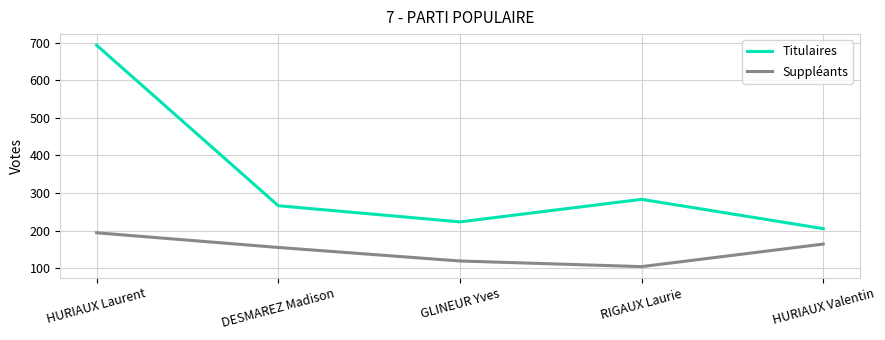

At RIGAUX Laurie, list the series in order from largest to smallest.

Titulaires, Suppléants